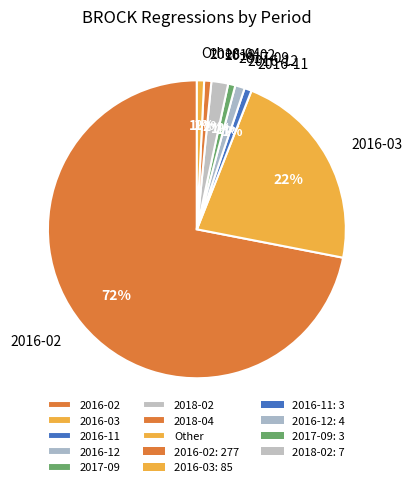

True or false: 2016-03 accounts for 22% of the total.

True